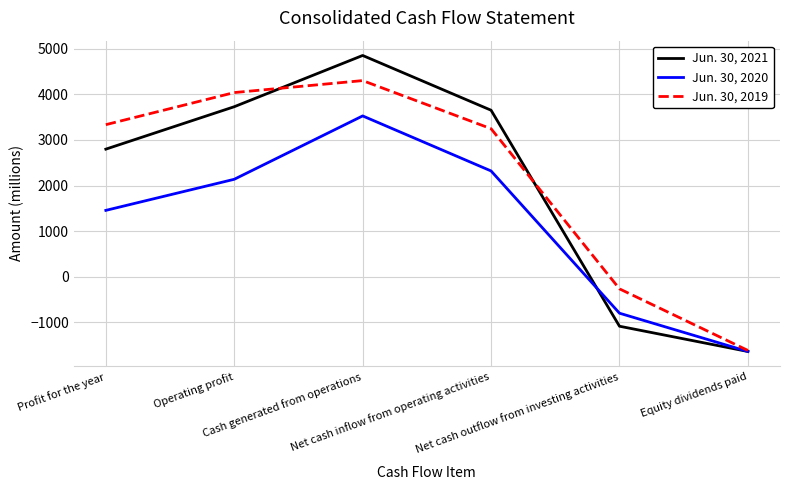

What is the highest value of the Jun. 30, 2020 series?

3529